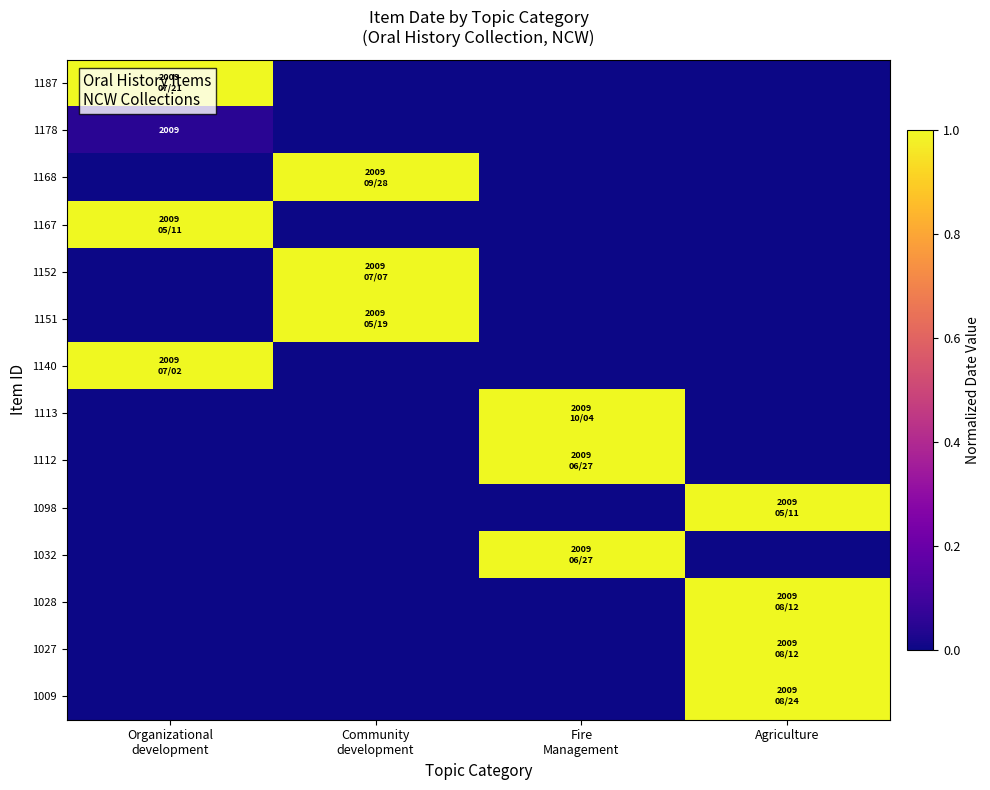

True or false: 1009 has a value of 0.0 at Fire Management.

True